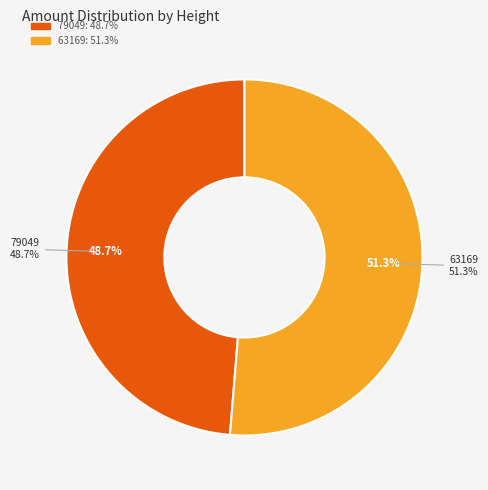

How many slices are in this pie chart?

2